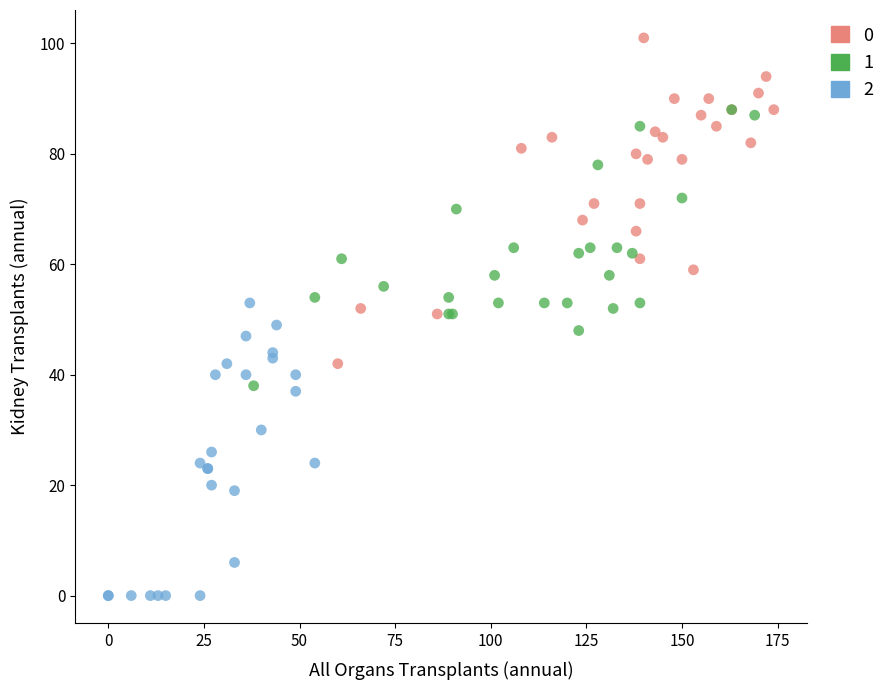

What are all the series names shown in the legend?

0, 1, 2